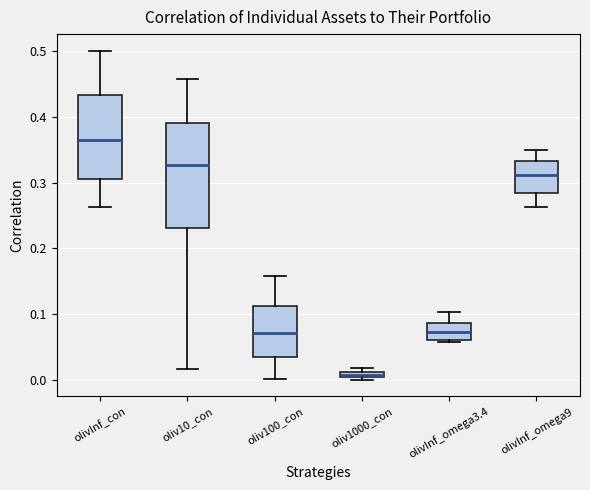

Comparing the boxes themselves (not the whiskers), which one is the tallest?

oliv10_con